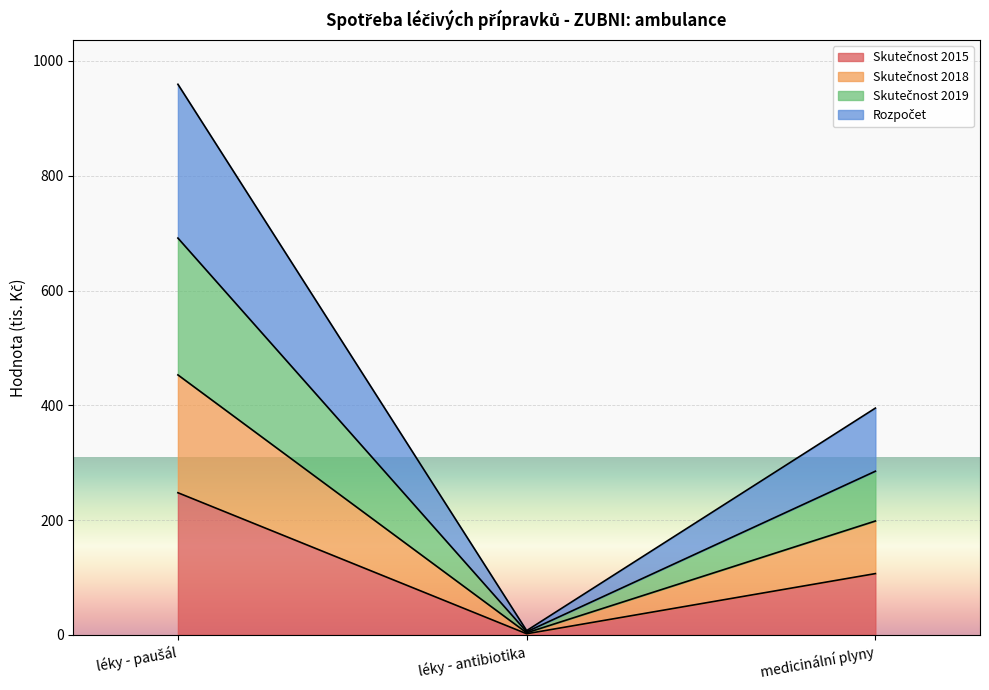

What is the total value across all series at medicinální plyny?

395.1